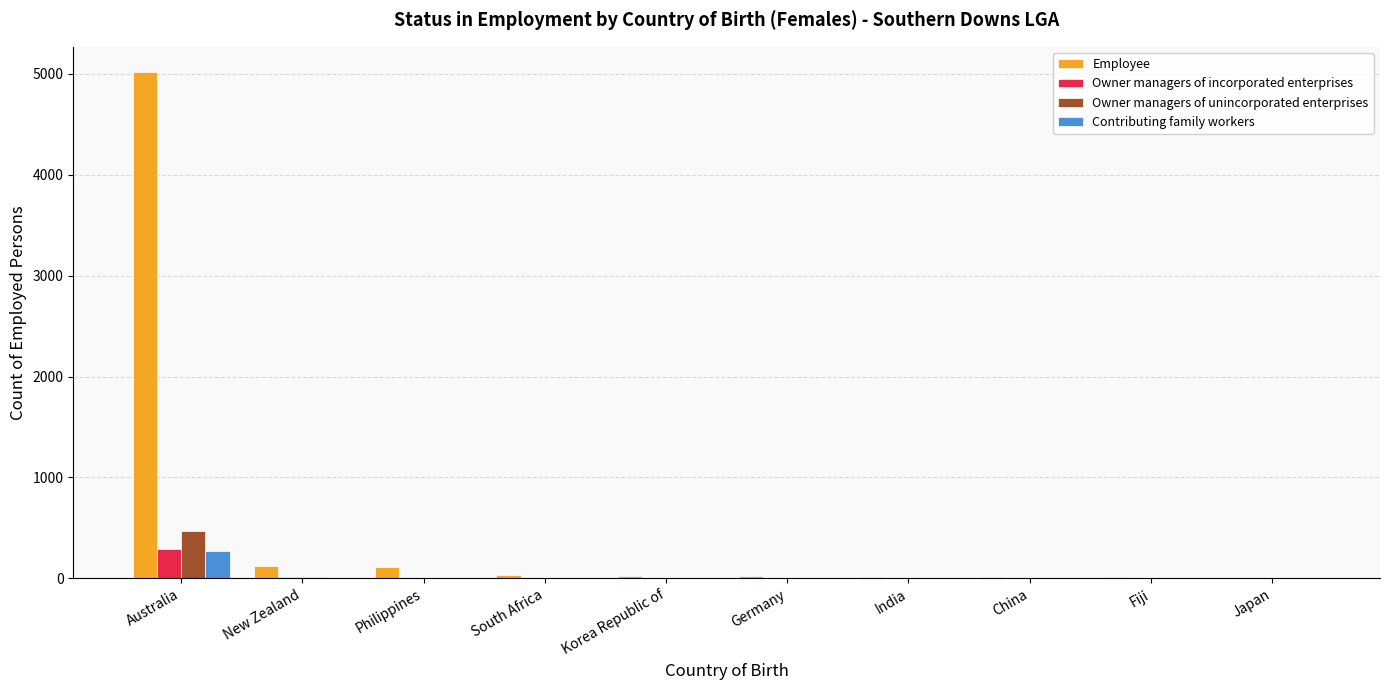

The Employee series shows 18 at Germany. True or false?

True